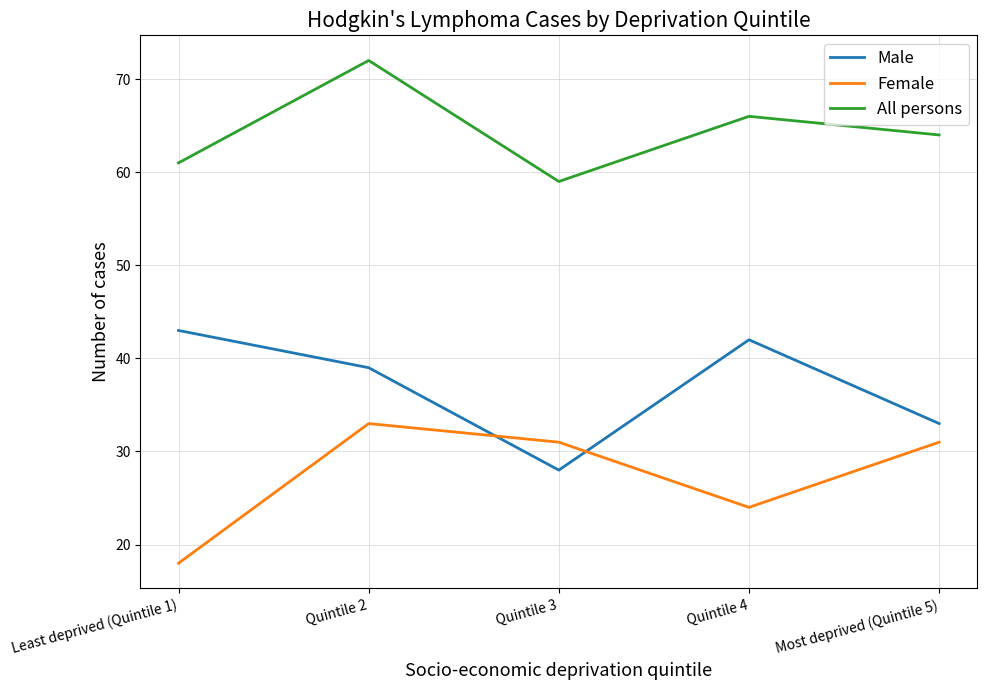

Reading left to right, transcribe all the data shown in this chart.

Male: Least deprived (Quintile 1)=43	Quintile 2=39	Quintile 3=28	Quintile 4=42	Most deprived (Quintile 5)=33
Female: Least deprived (Quintile 1)=18	Quintile 2=33	Quintile 3=31	Quintile 4=24	Most deprived (Quintile 5)=31
All persons: Least deprived (Quintile 1)=61	Quintile 2=72	Quintile 3=59	Quintile 4=66	Most deprived (Quintile 5)=64